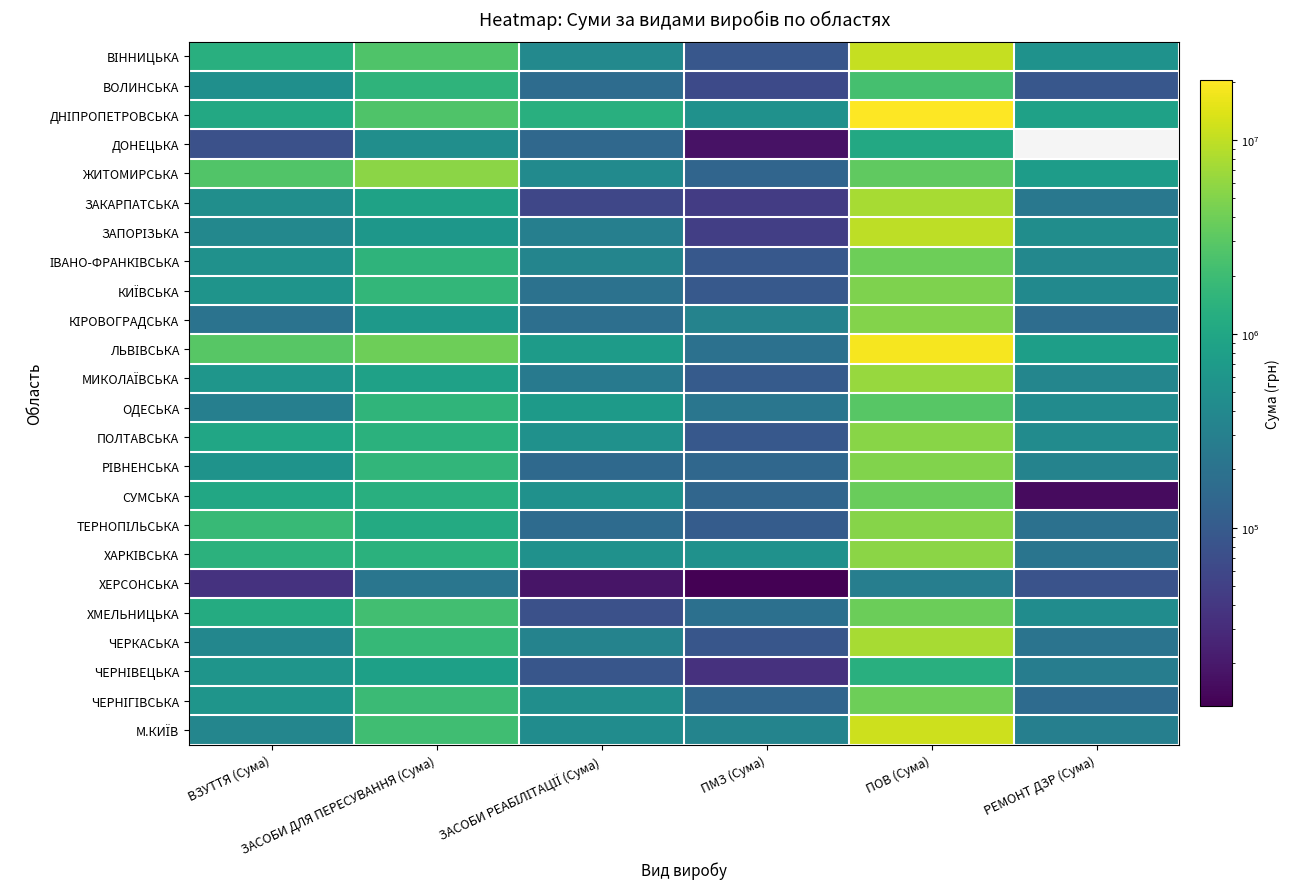

What is the difference between the maximum and minimum values in the М.КИЇВ series?

11222044.1